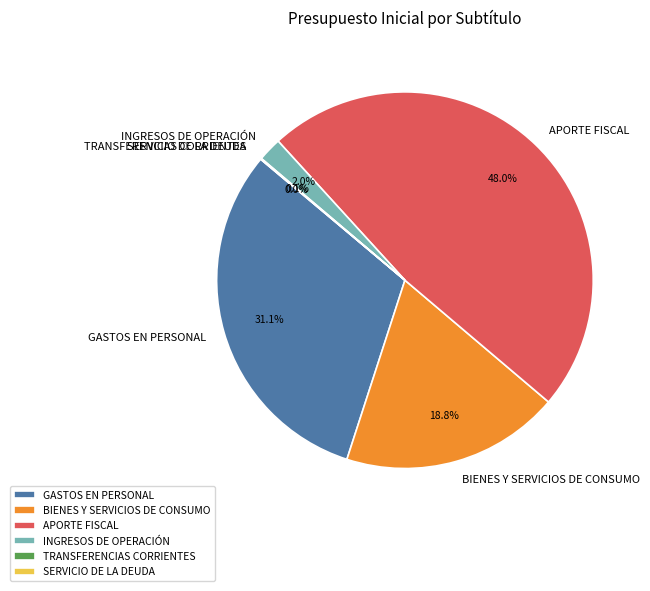

Approximately how many times larger is the value at GASTOS EN PERSONAL compared to APORTE FISCAL?

0.6